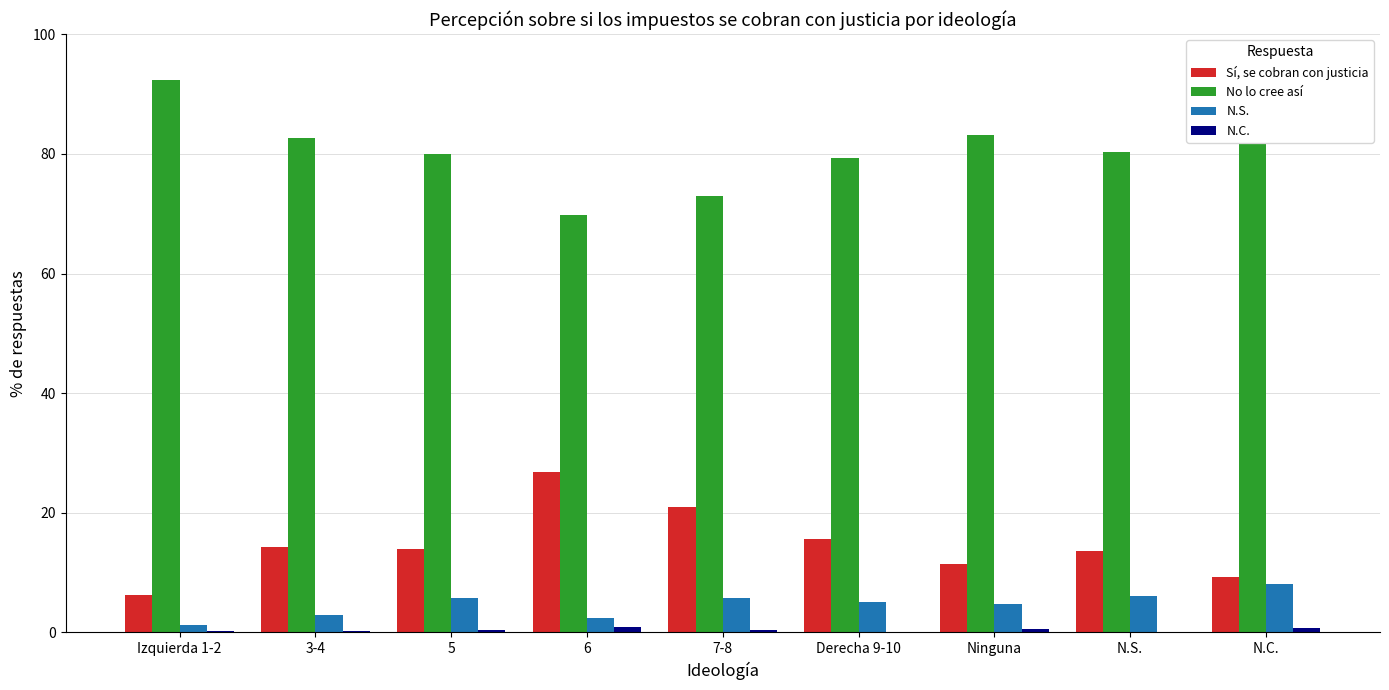

Which series has the largest total across all categories?

No lo cree así